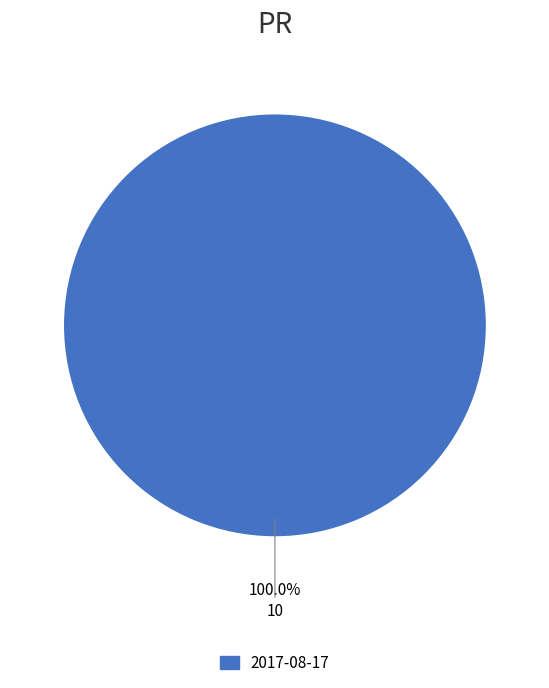

True or false: 2017-08-17 accounts for 100% of the total.

True